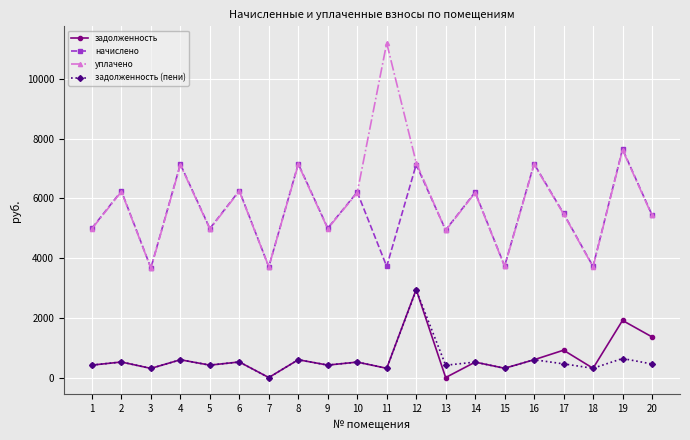

What is the value of the начислено point at the 15th from the left?

3730.6